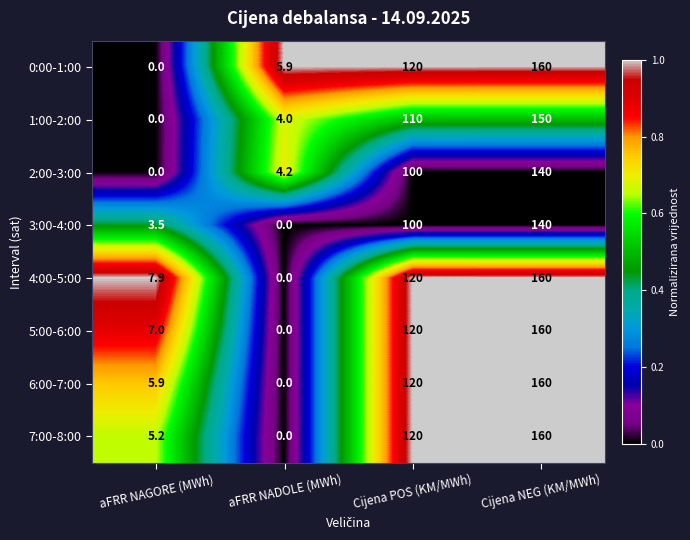

Which series changed the most between aFRR NAGORE (MWh) and aFRR NADOLE (MWh)?

4:00-5:00